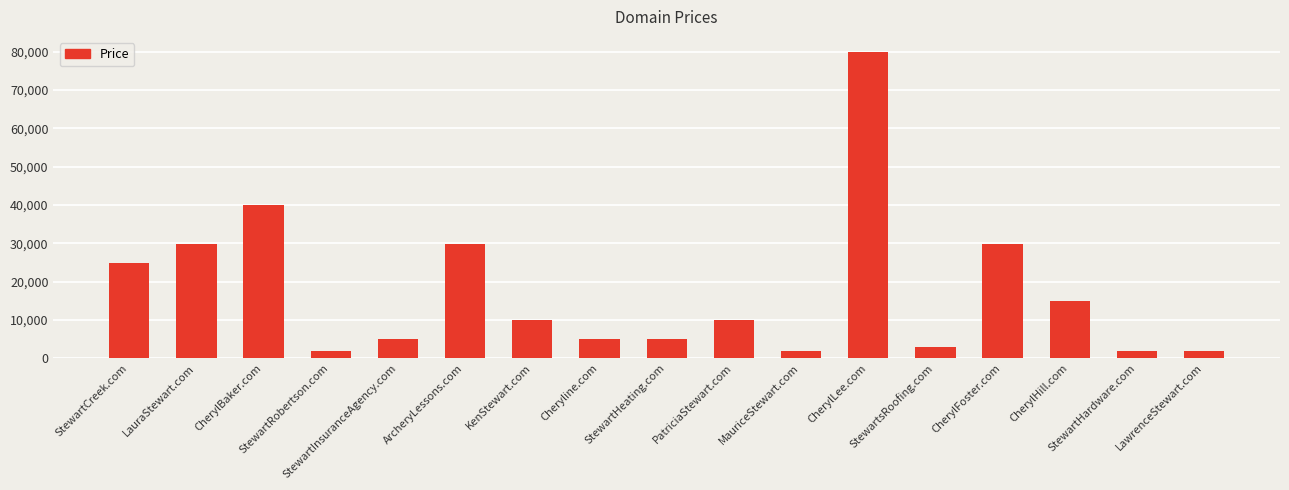

What is the smallest value displayed?

1888